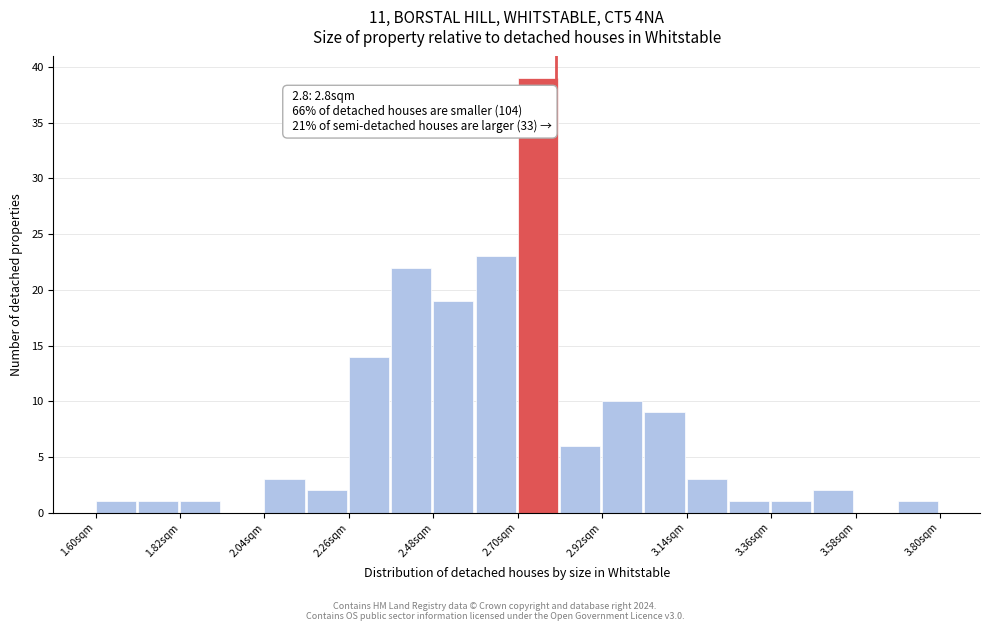

Read against the x-axis, roughly where is the centre of the tallest bar?

2.75